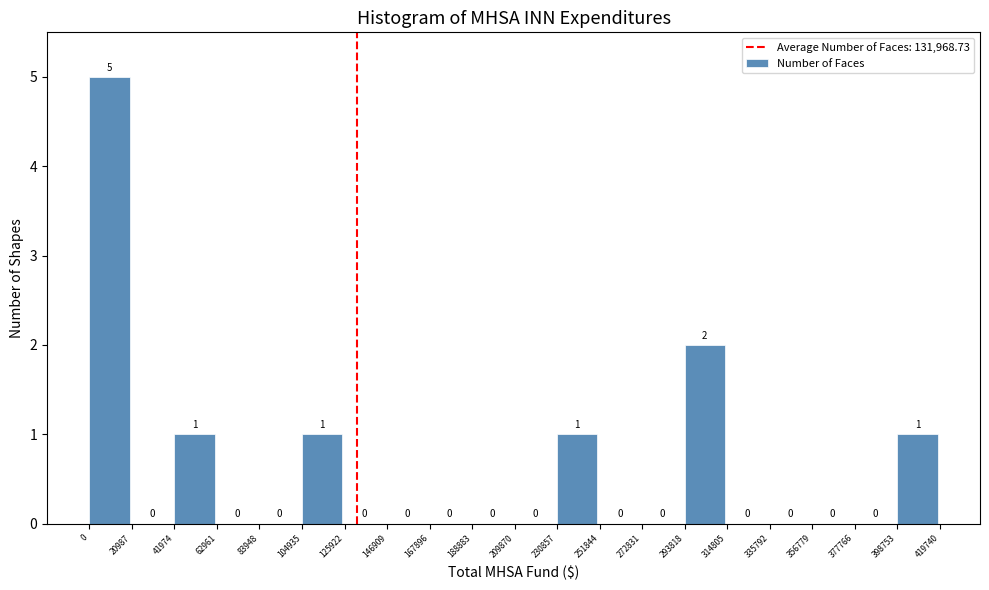

Over which range of the x-axis is the bar tallest?

0 to 20987